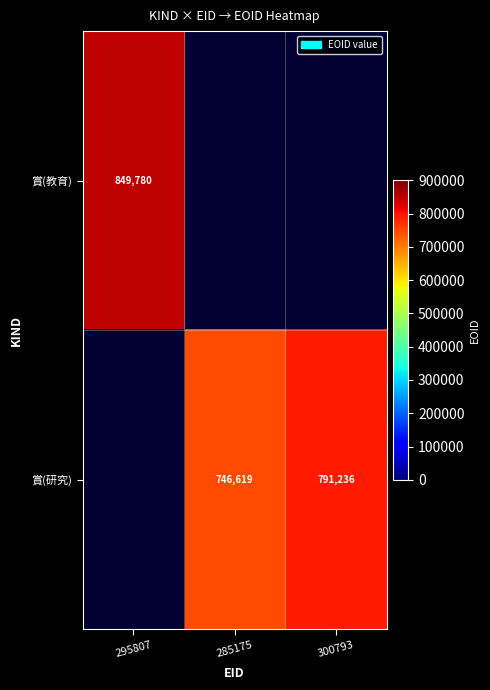

The 賞(研究) series shows 1141912 at 285175. True or false?

False